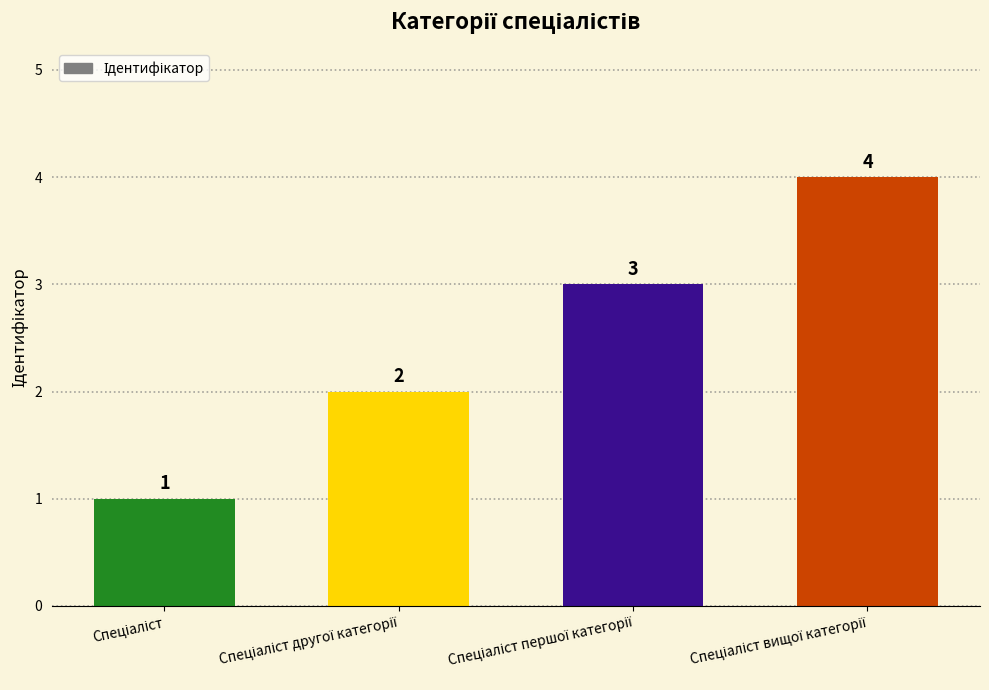

What is the maximum value shown in the chart?

4